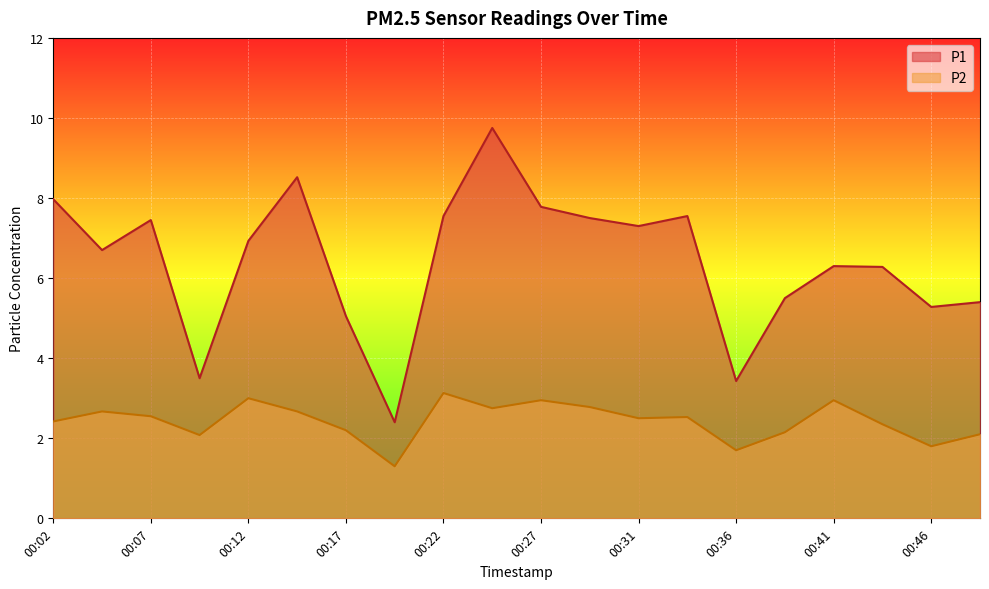

What is the highest value of the P2 series?

3.1